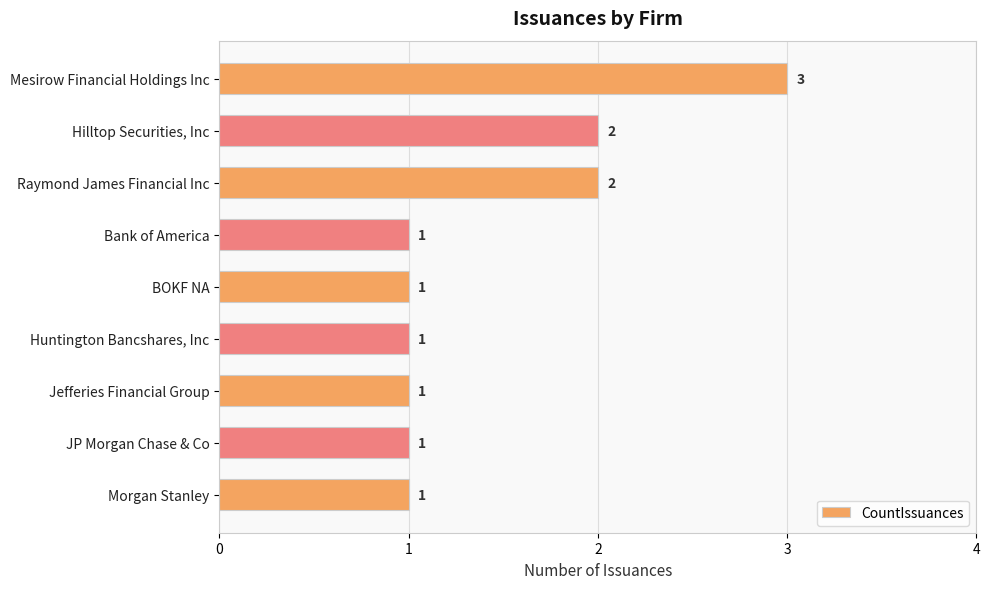

Reading top to bottom, what are all the values shown in this chart?

Mesirow Financial Holdings Inc=3	Hilltop Securities, Inc=2	Raymond James Financial Inc=2	Bank of America=1	BOKF NA=1	Huntington Bancshares, Inc=1	Jefferies Financial Group=1	JP Morgan Chase & Co=1	Morgan Stanley=1